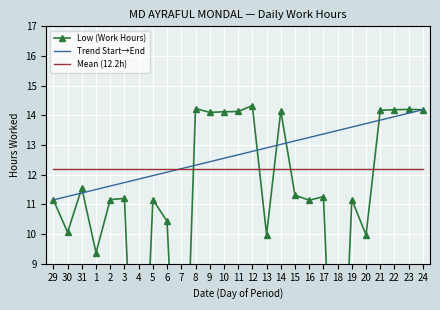

Reading right to left, transcribe all the data shown in this chart.

24=14.2	23=14.2	22=14.2	21=14.2	20=10.0	19=11.2	18=0.0	17=11.3	16=11.1	15=11.3	14=14.2	13=10.0	12=14.3	11=14.1	10=14.1	9=14.1	8=14.2	7=0.0	6=10.4	5=11.2	4=0.0	3=11.2	2=11.2	1=9.4	31=11.6	30=10.1	29=11.2